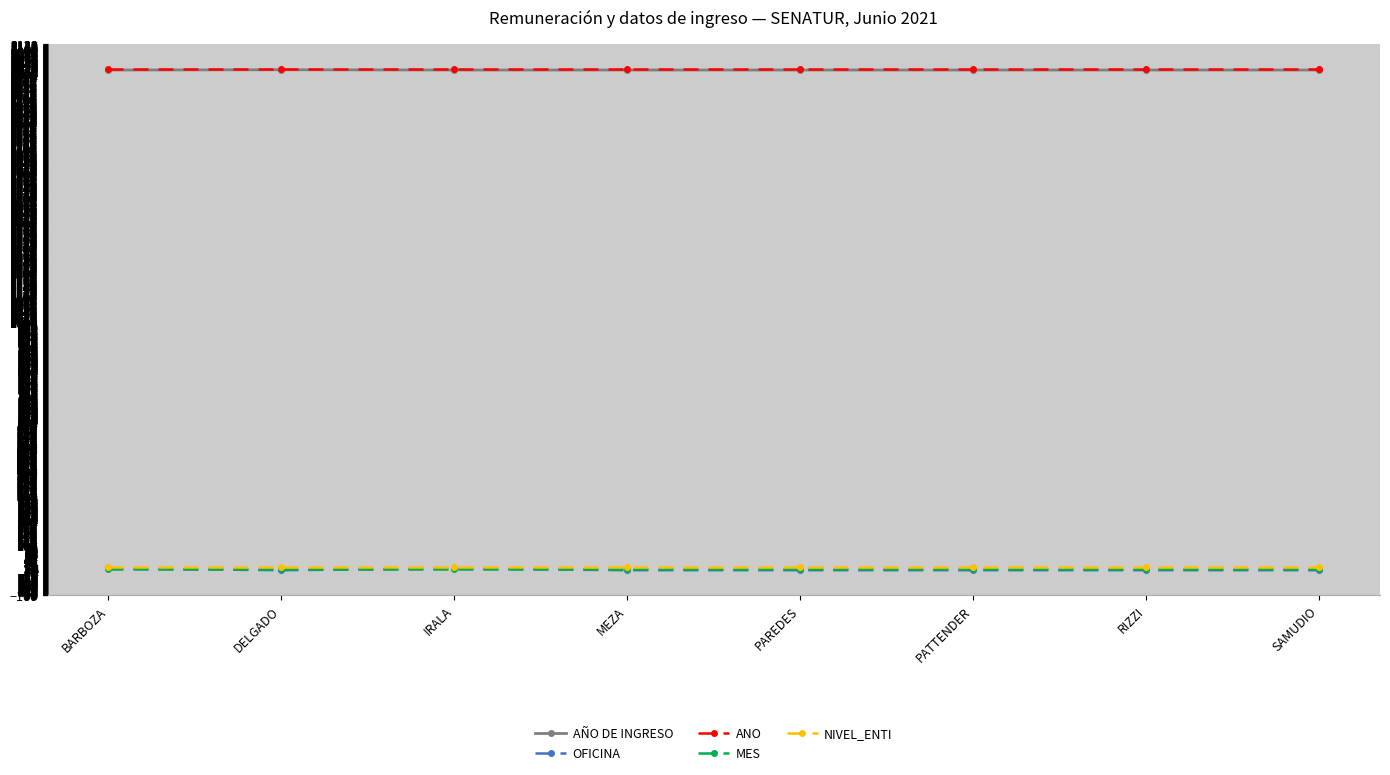

What is the maximum value for AÑO DE INGRESO?

2019